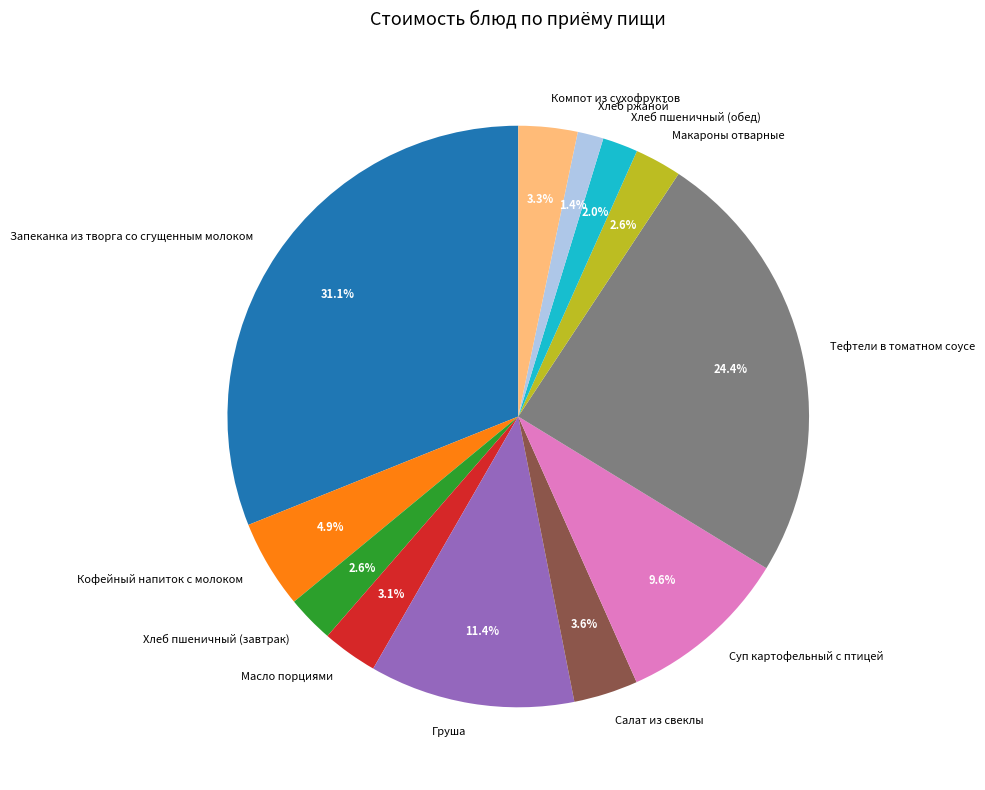

To the nearest percent, what is the combined percentage of Кофейный напиток с молоком and Масло порциями?

8%